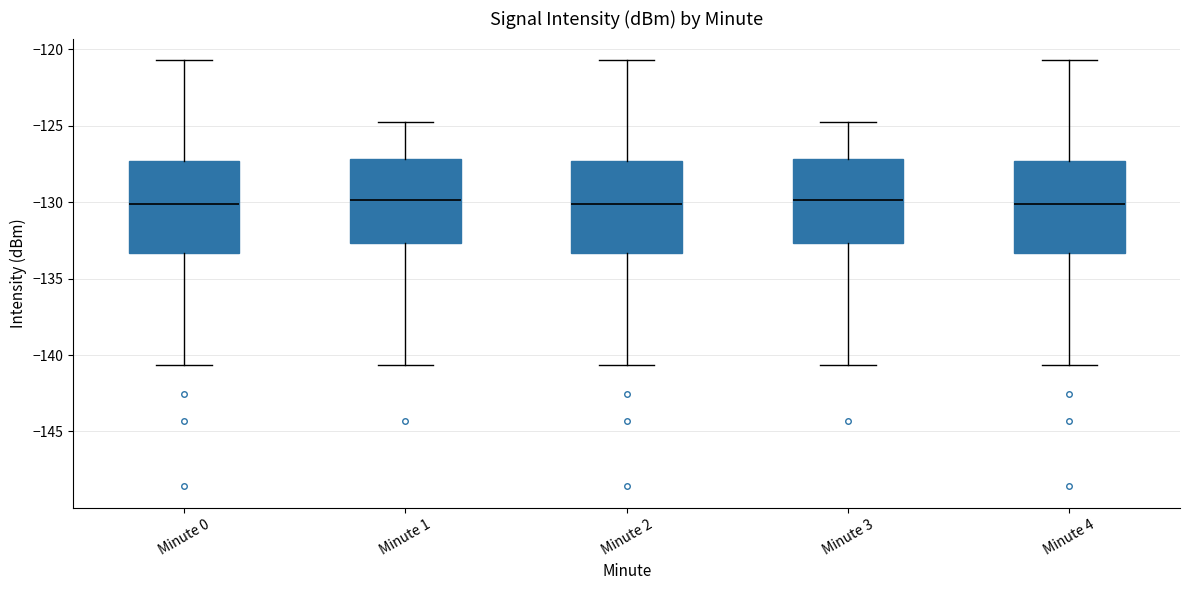

Where does the lower whisker of the box for Minute 2 end on the y-axis? The values are not printed on the chart, so give them approximately, as read against the axis.

-140.5